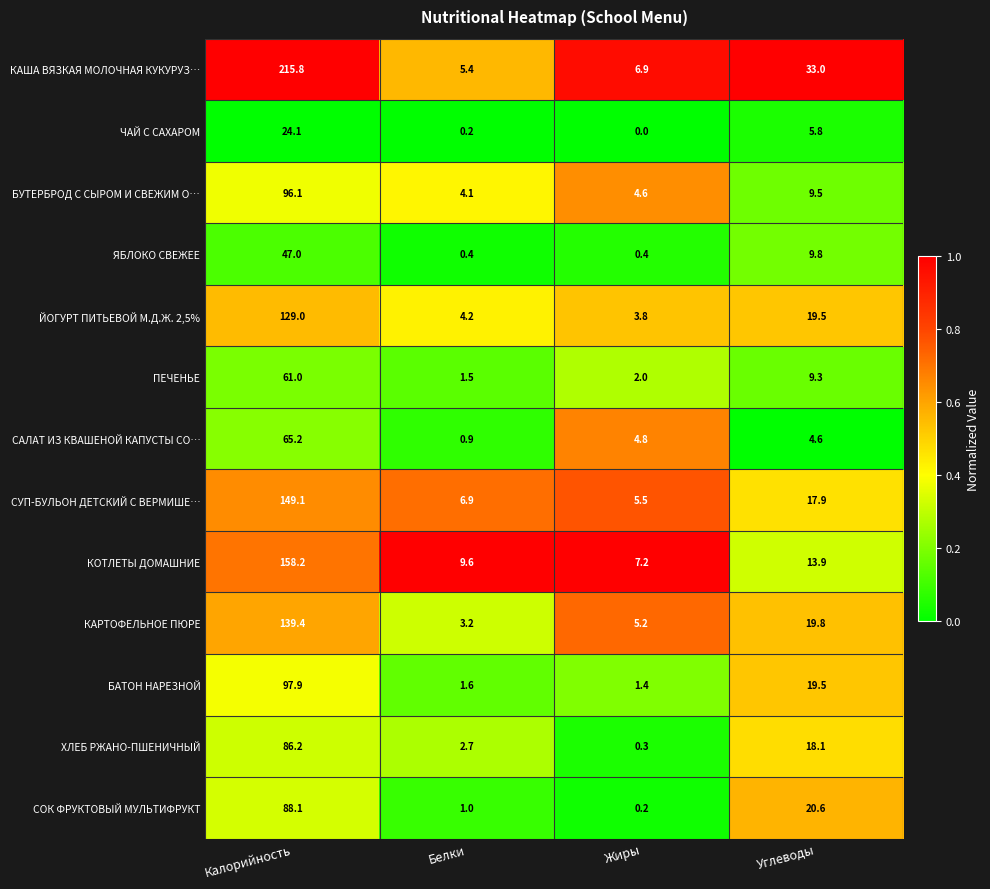

At which label does ЯБЛОКО СВЕЖЕЕ first exceed 9?

Калорийность